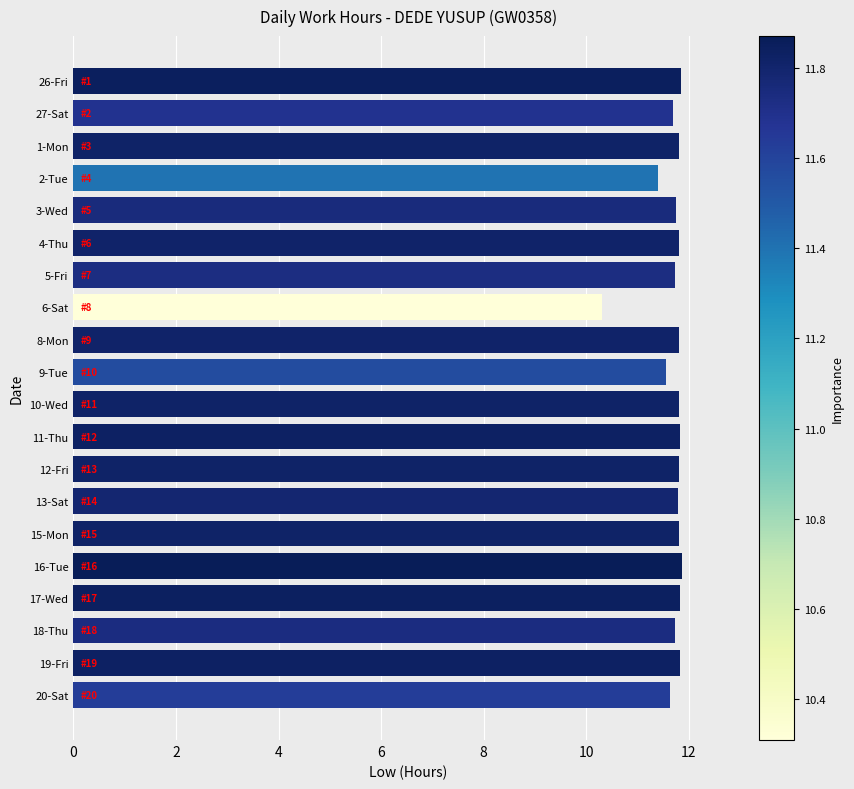

What is the label of the 5th bar from the top?

3-Wed